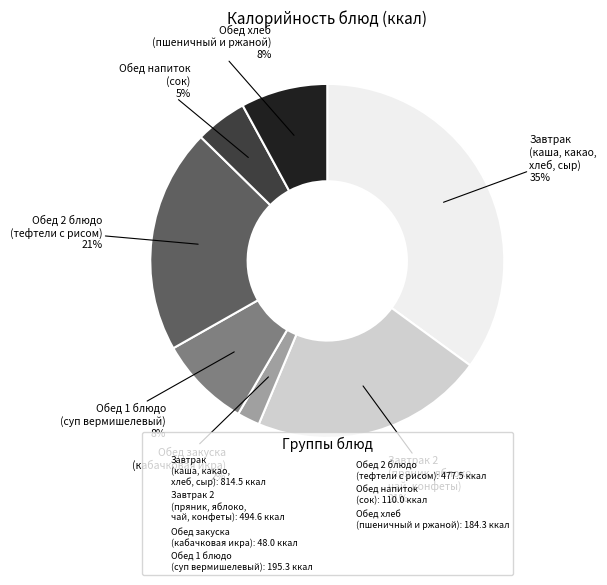

How many segments does this pie chart have?

7